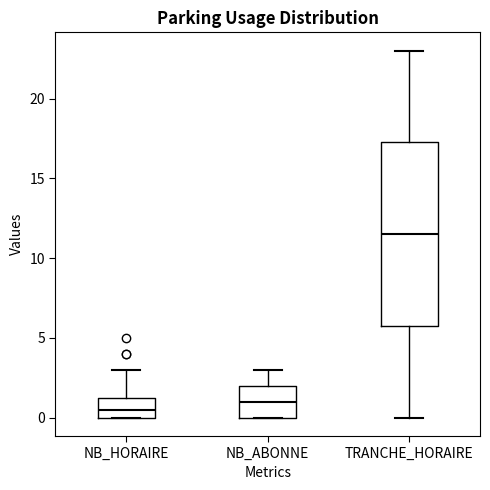

Which box is the tallest, from its lower edge to its upper edge?

TRANCHE_HORAIRE